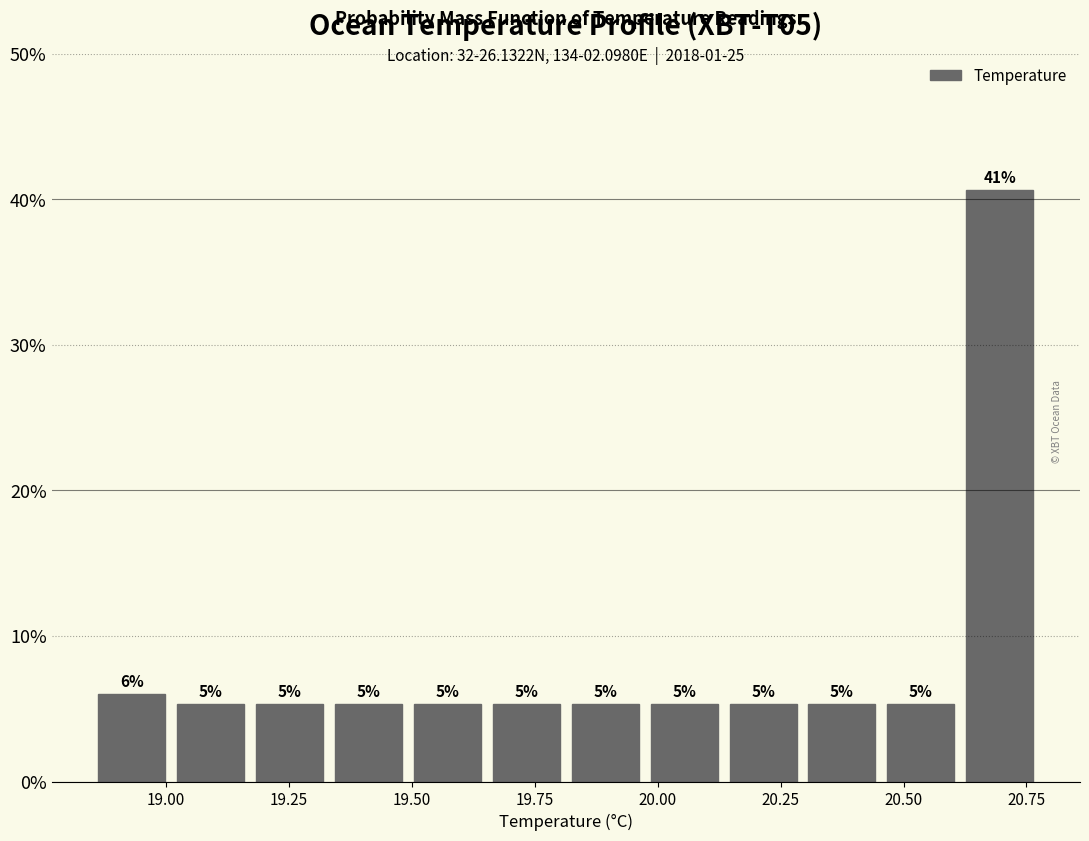

Read against the x-axis, roughly where is the centre of the tallest bar?

20.70